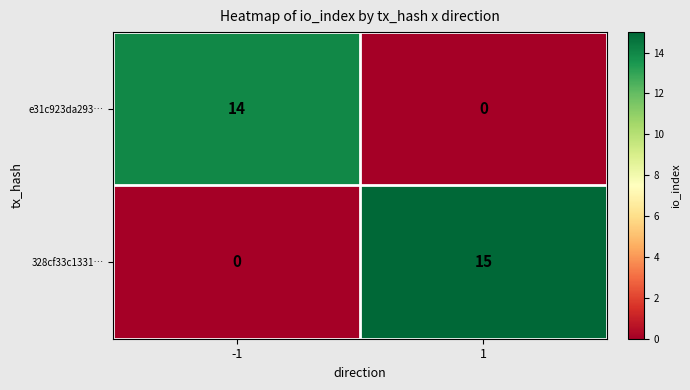

What is the sum of the e31c923da293… values at -1 and 1?

14